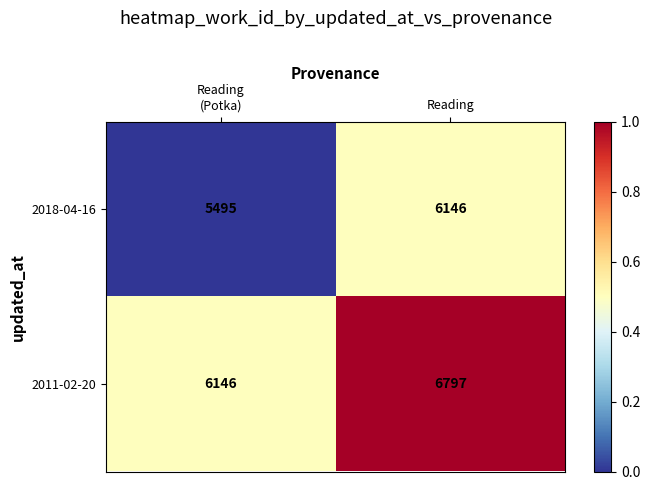

What is the difference between the highest and lowest values at Reading?

651